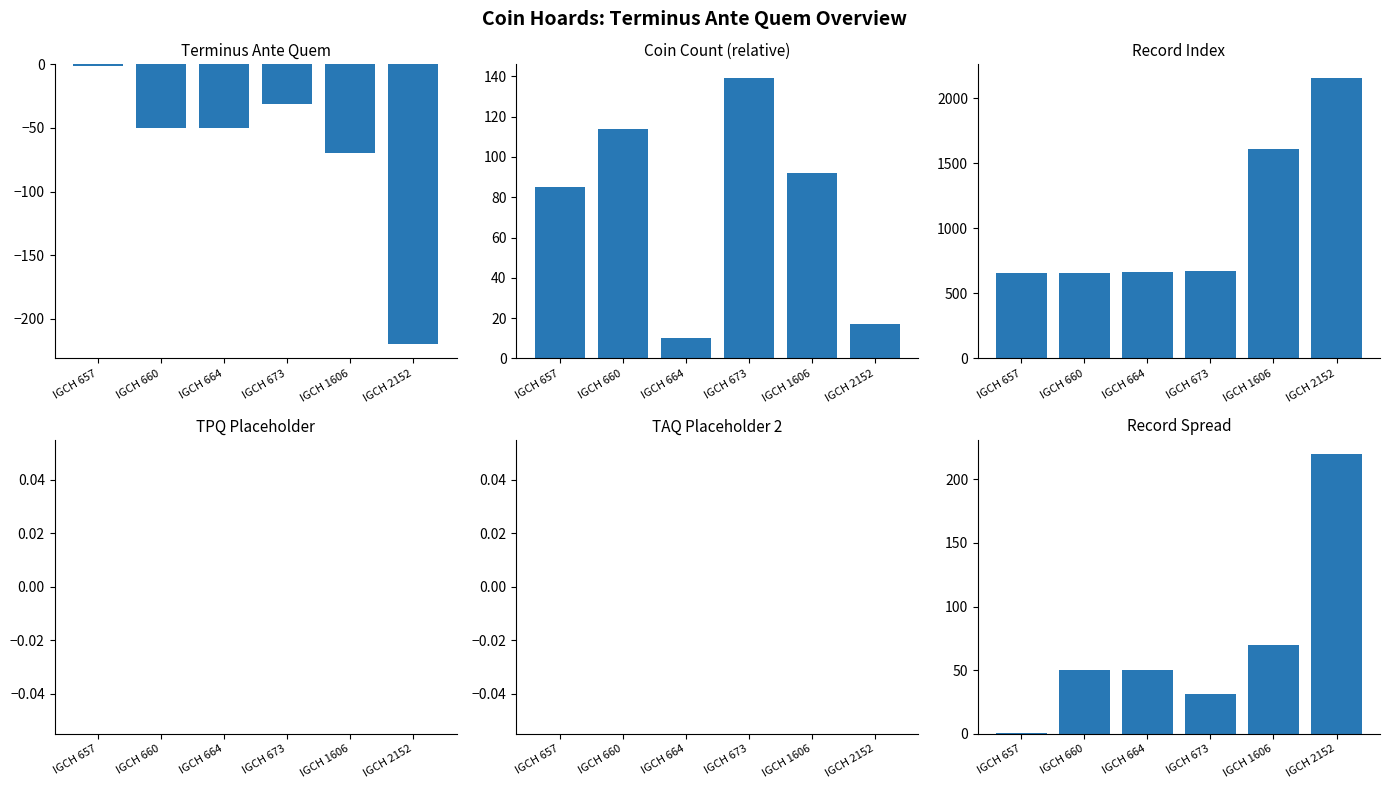

The value of Record Index at IGCH 664 is 335. True or false?

False